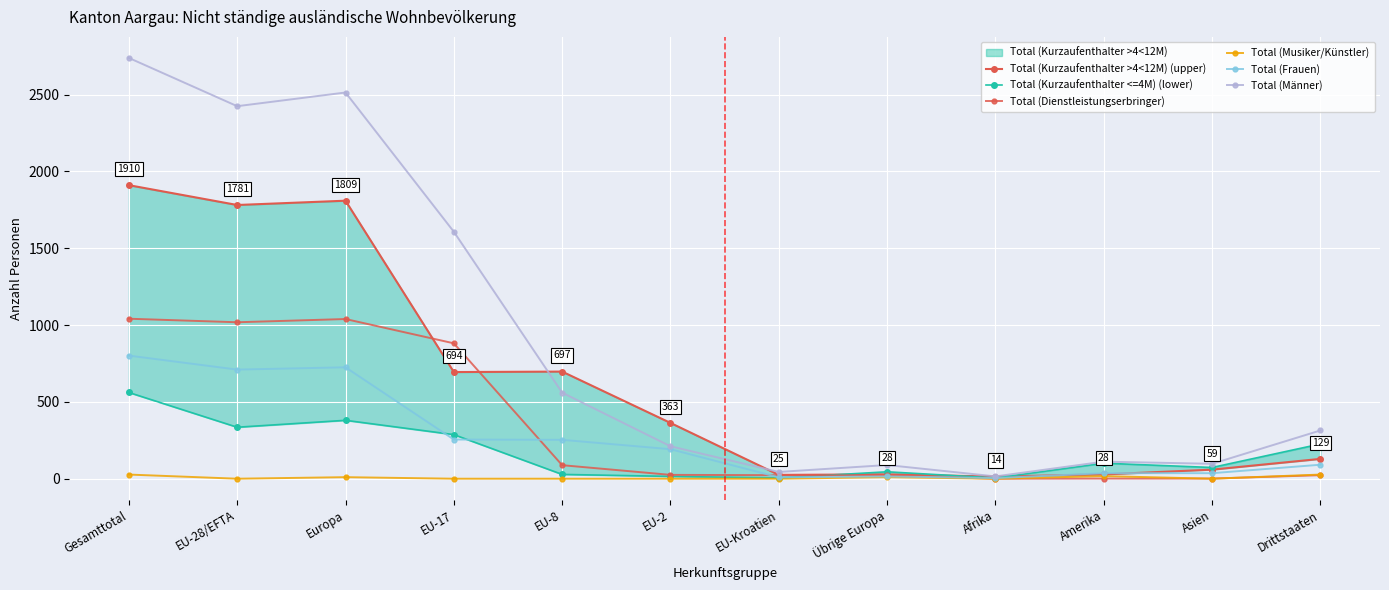

At how many categories does at least one series exceed 1414?

4